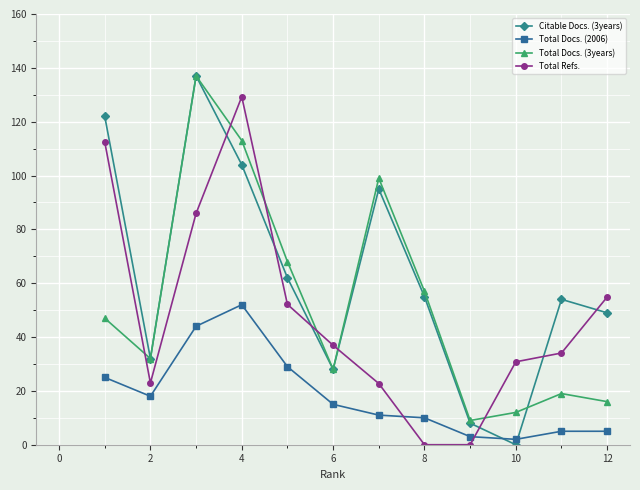

What is the maximum value for Total Refs.?

129.3